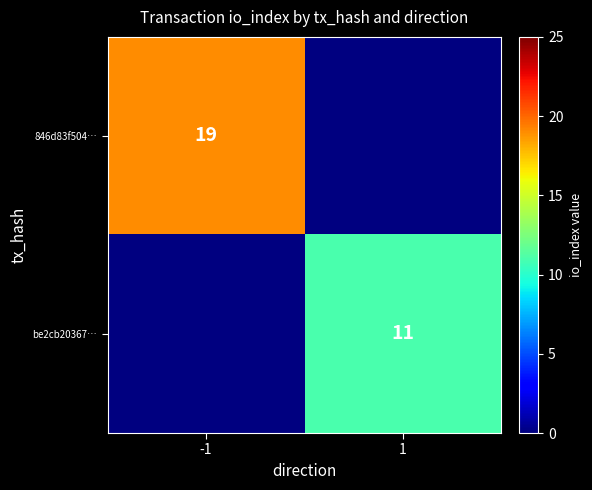

Is it true that 846d83f504… equals 19 at -1?

True